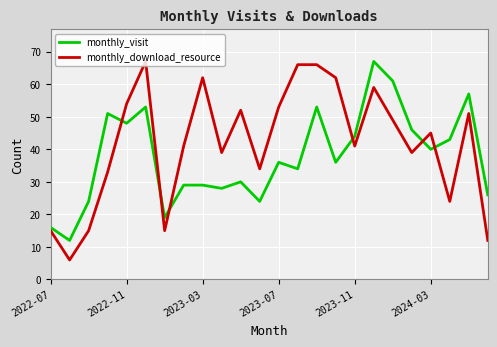

Which series has the largest total across all categories?

monthly_download_resource